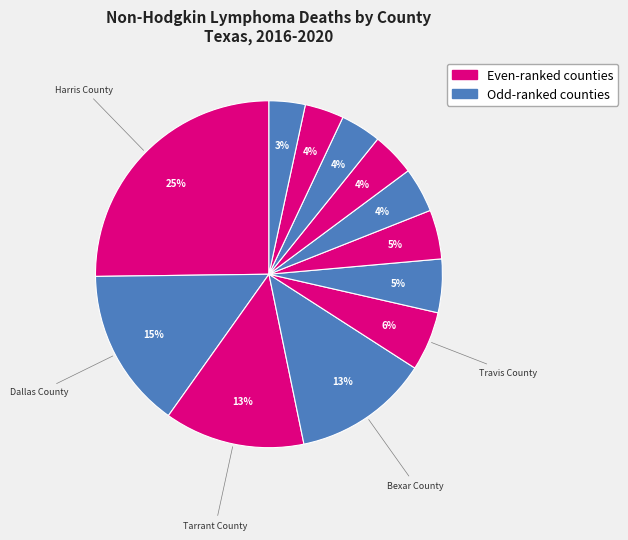

Count the number of slices in the pie.

12